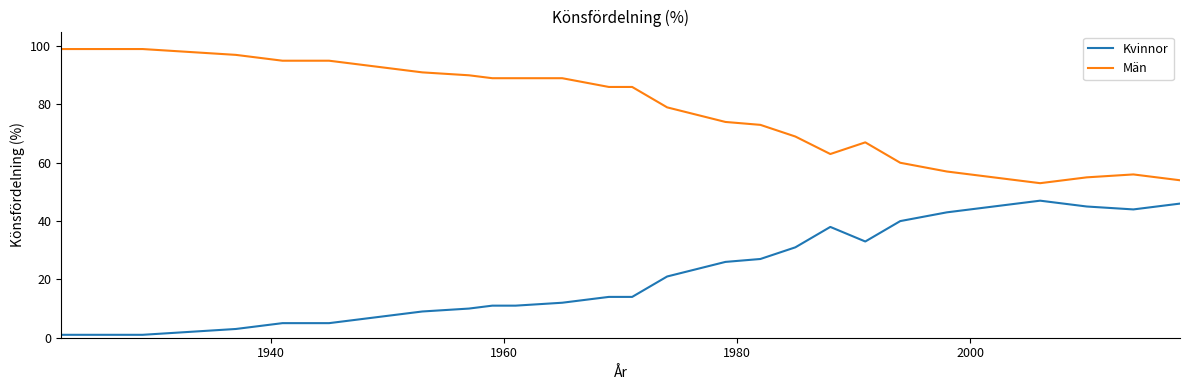

How many distinct data groups are displayed?

2